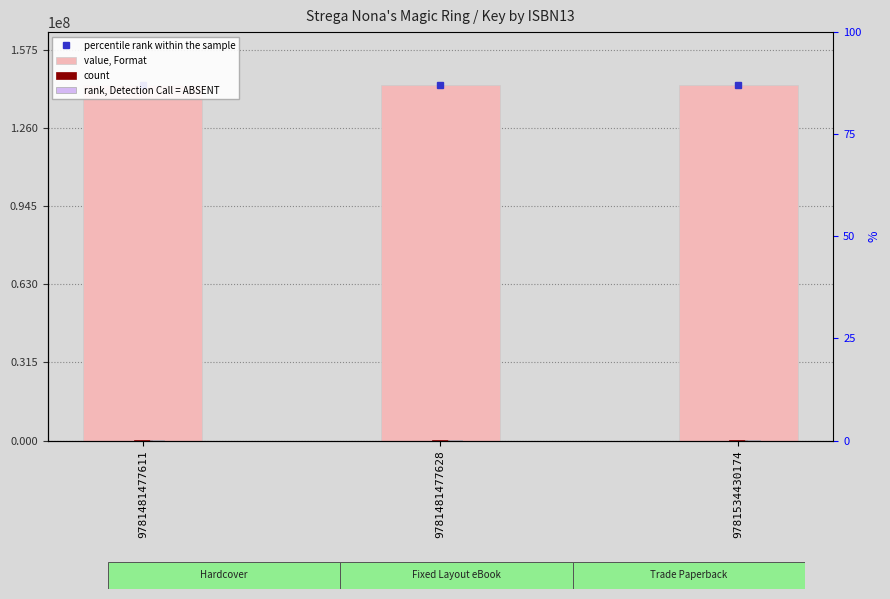

How many bars are there in each group?

3